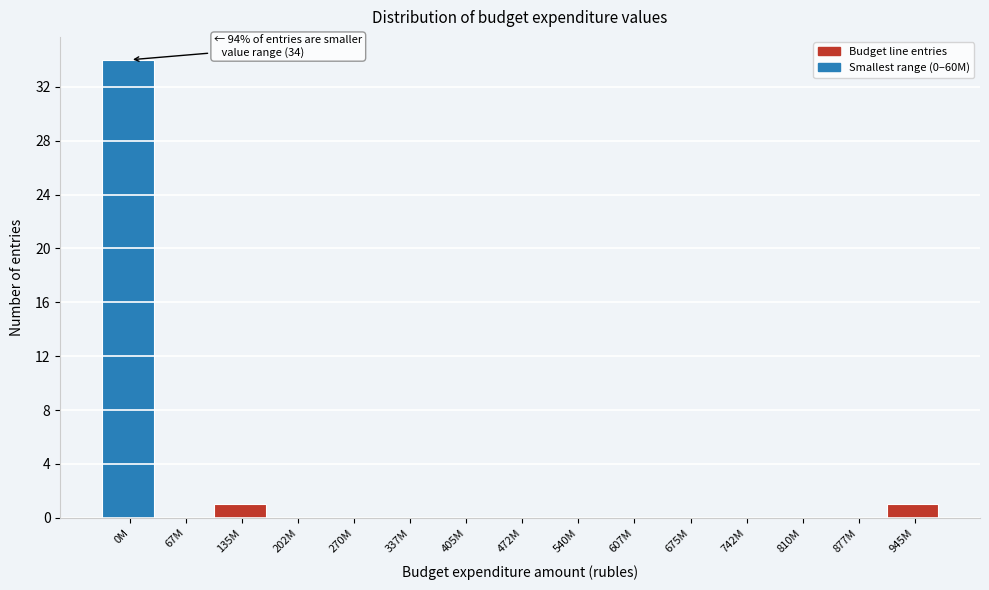

Reading left to right, list all the values displayed in this chart.

0M=34	67M=0	135M=1	202M=0	270M=0	337M=0	405M=0	472M=0	540M=0	607M=0	675M=0	742M=0	810M=0	877M=0	945M=1